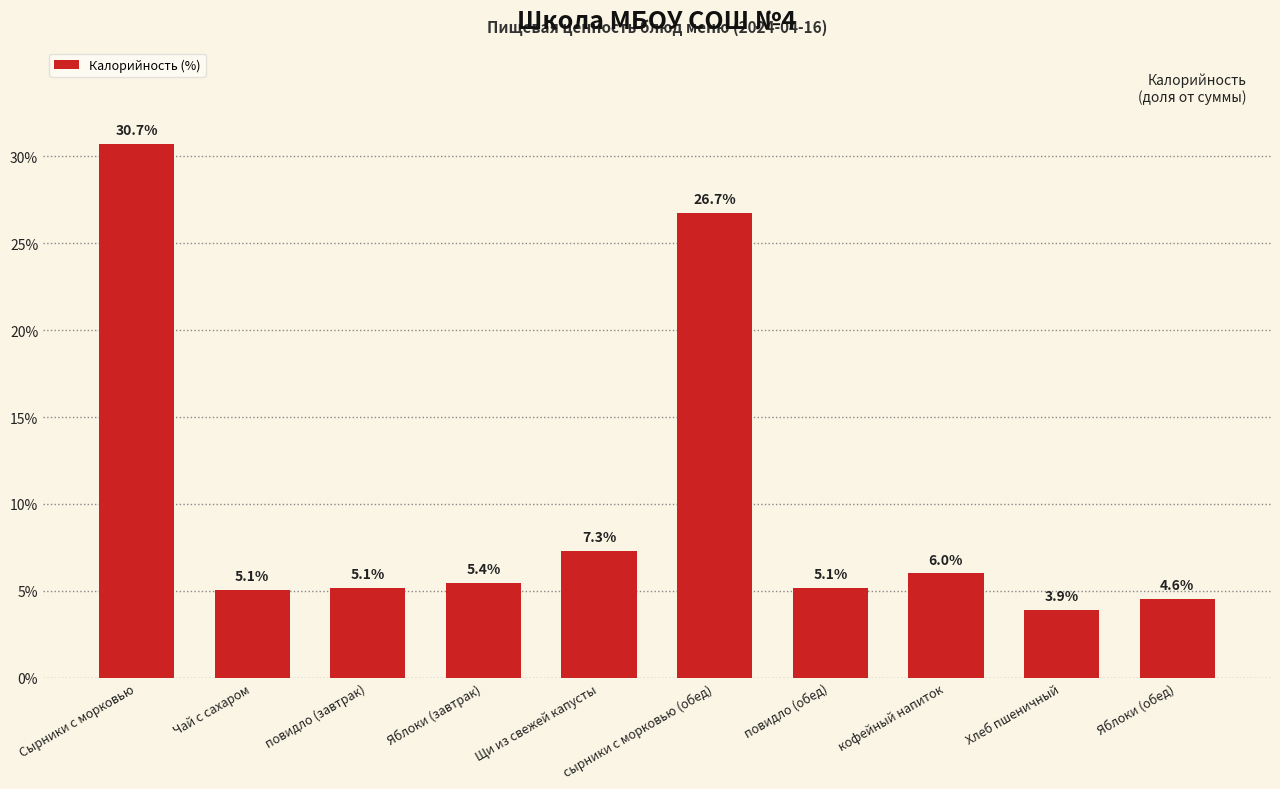

At which category does the chart reach its minimum across all series?

Хлеб пшеничный